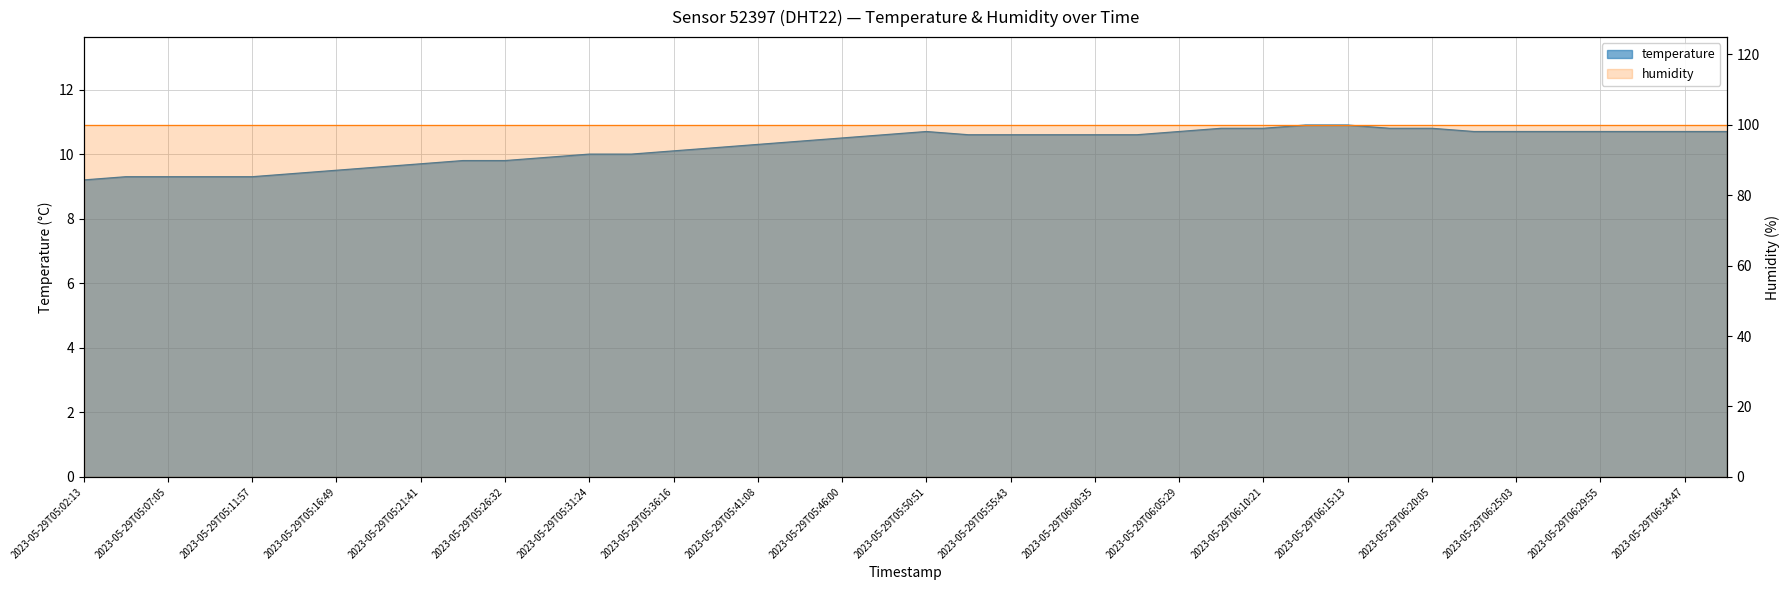

Is it true that the value at 2023-05-29T05:55:43 is 2.4?

False